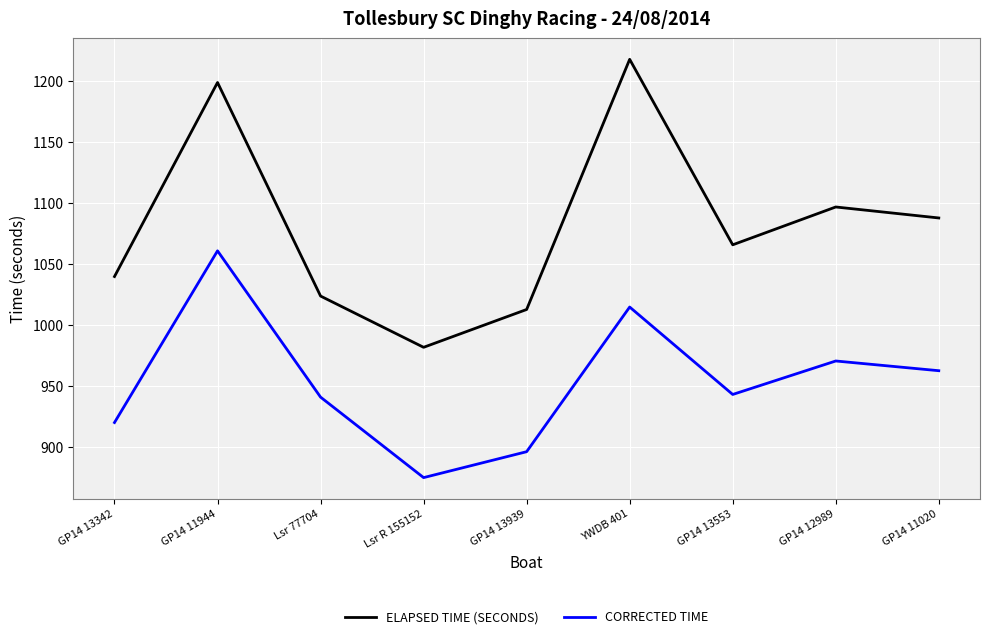

True or false: CORRECTED TIME has more than 1 points higher than both neighbors.

True